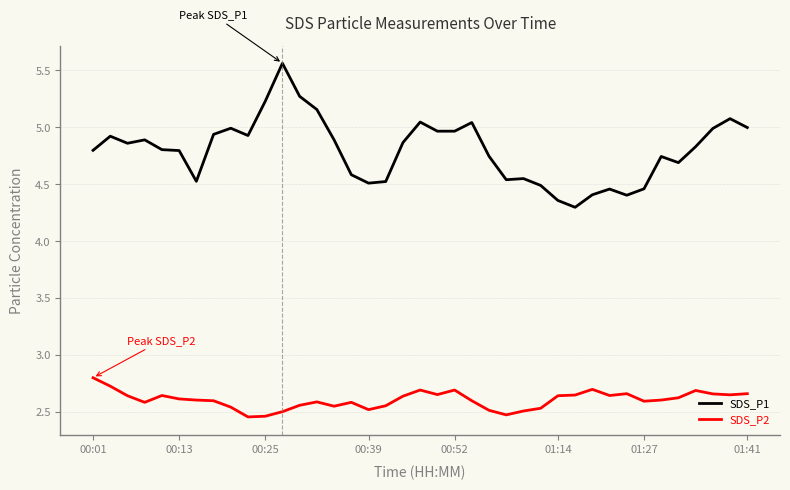

Rank the series by their average value, from lowest to highest.

SDS_P2, SDS_P1